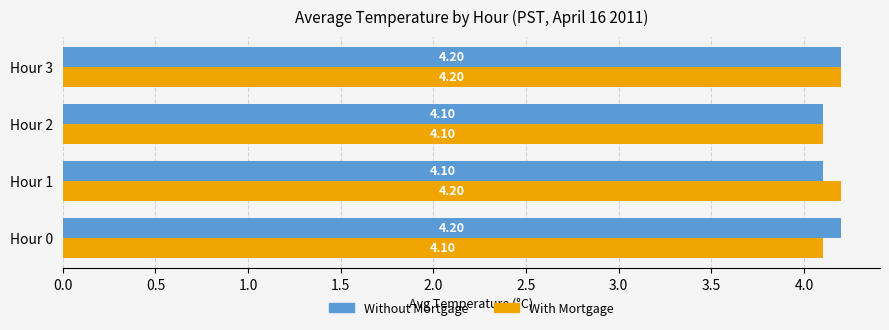

Rank the series at Hour 0 from lowest to highest value.

With Mortgage, Without Mortgage